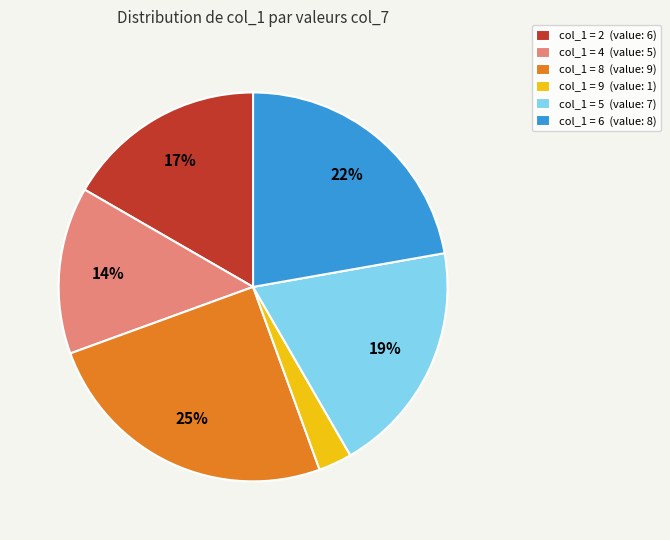

Is it true that col_1 = 5 (value: 7) is 32% of the pie?

False